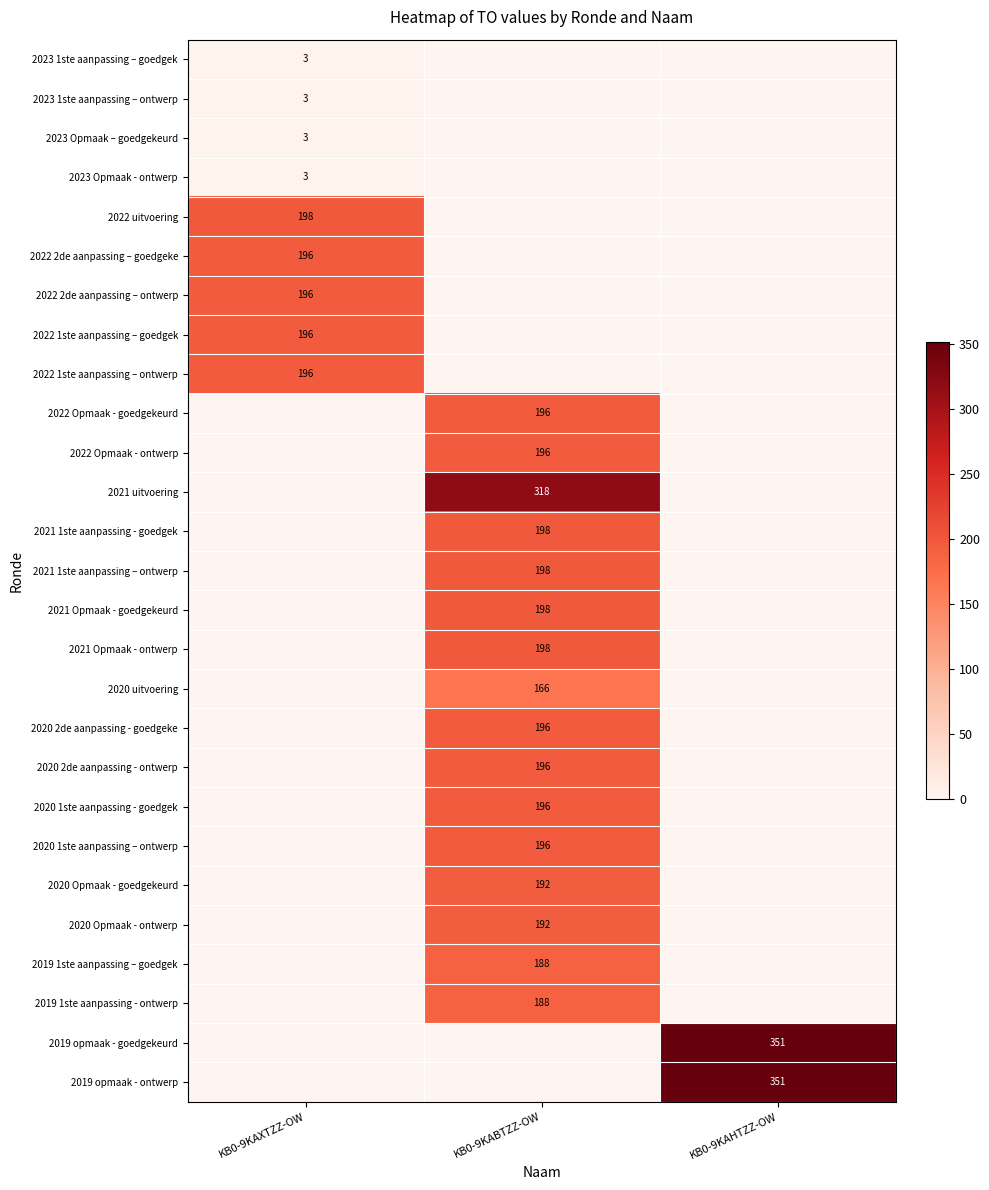

True or false: 2022 Opmaak - ontwerp has a value of 196 at KB0-9KABTZZ-OW.

True